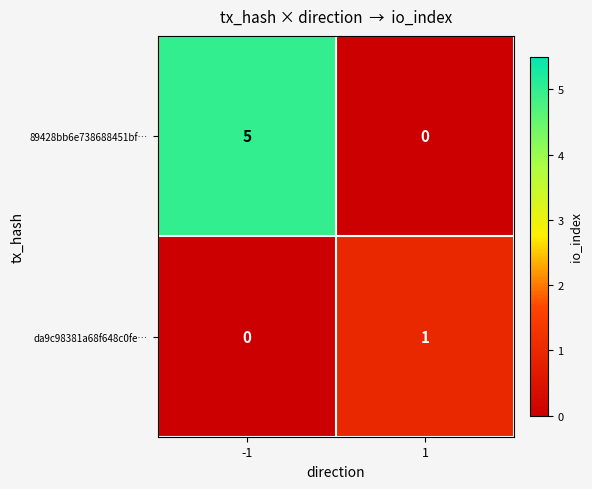

Reading left to right, list all the values displayed in this chart.

89428bb6e738688451bf…: 5	0
da9c98381a68f648c0fe…: 0	1